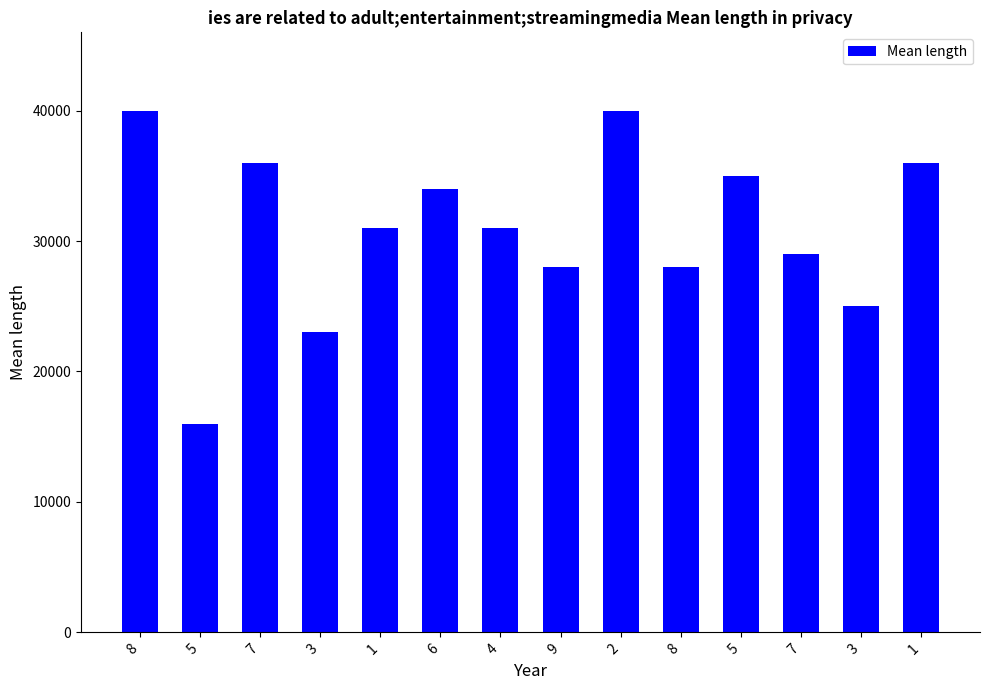

List the labels in order of value, largest first.

8, 2, 7, 1, 5, 6, 1, 4, 7, 9, 8, 3, 3, 5